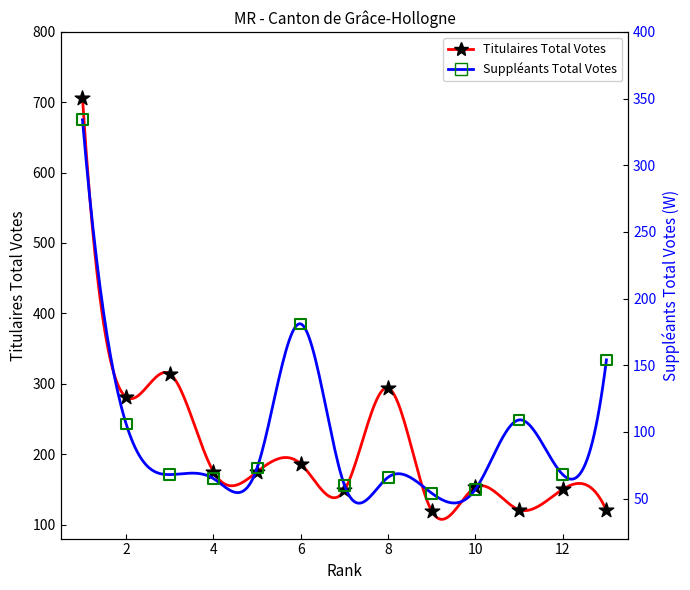

What are all the series names shown in the legend?

Titulaires Total Votes, Suppléants Total Votes